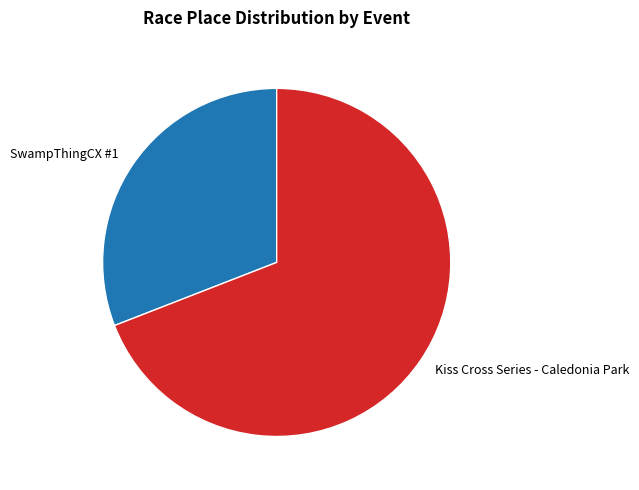

What is the smallest slice in the pie chart?

SwampThingCX #1